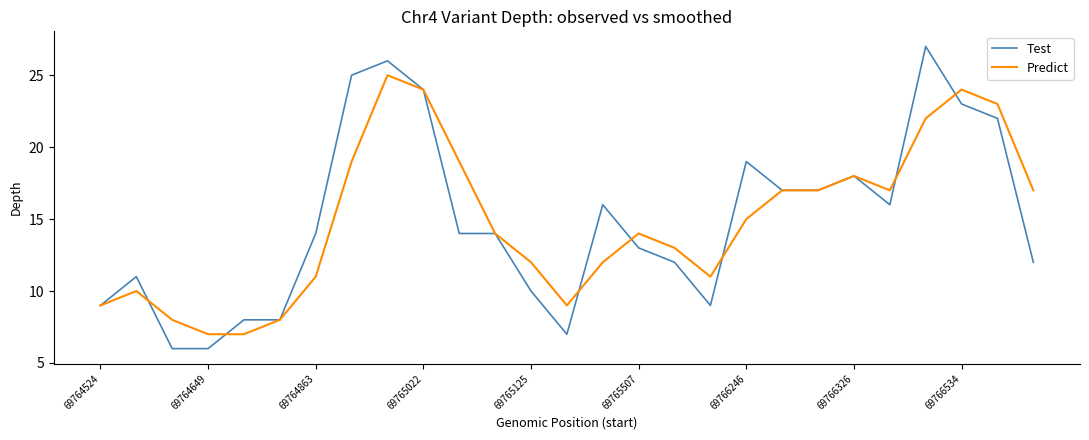

Which series ends up on top after the final intersection of Test and Predict?

Predict